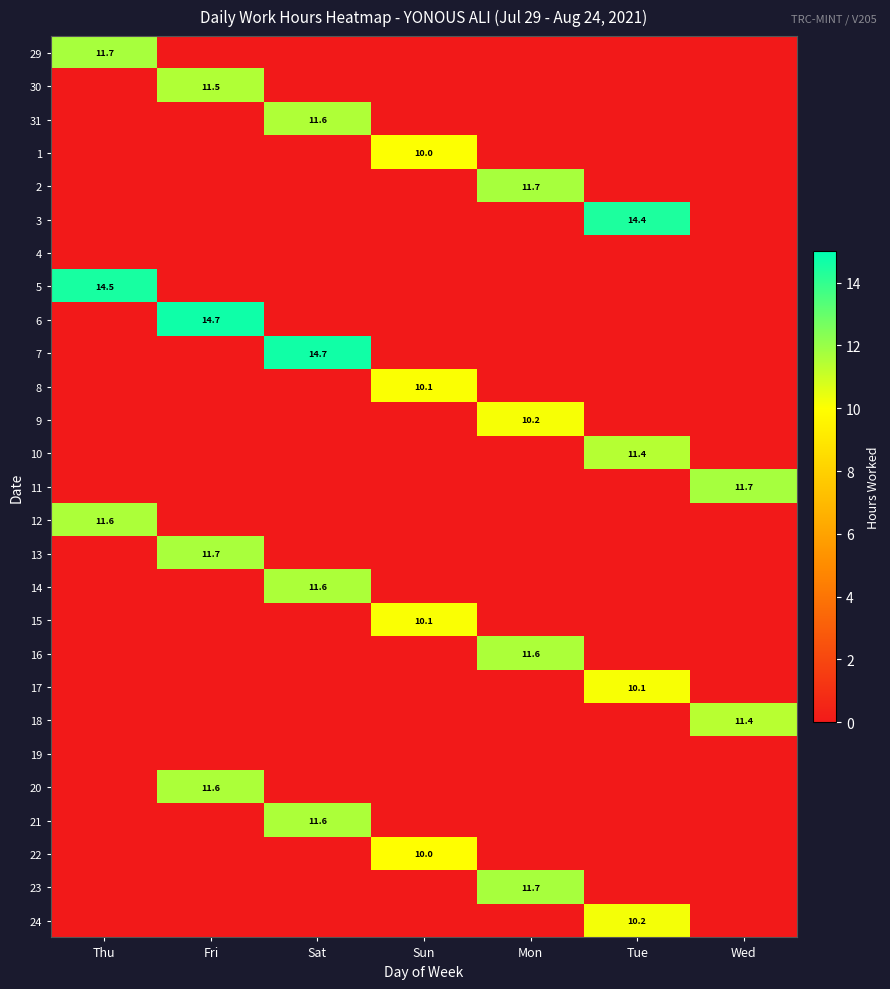

Is it true that 7 equals 0.0 at Fri?

True